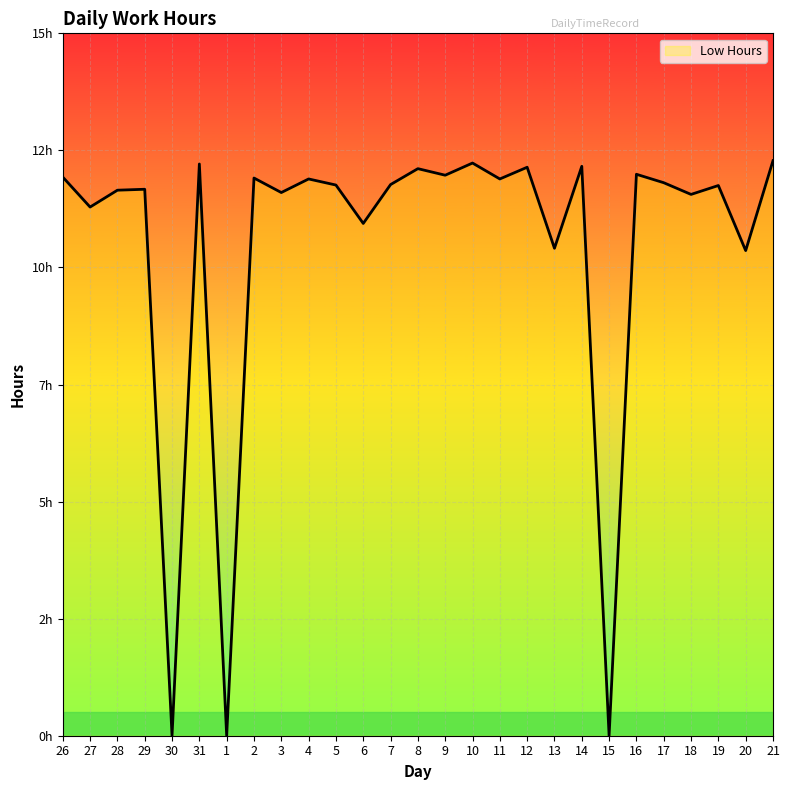

Where is the first local maximum?

29